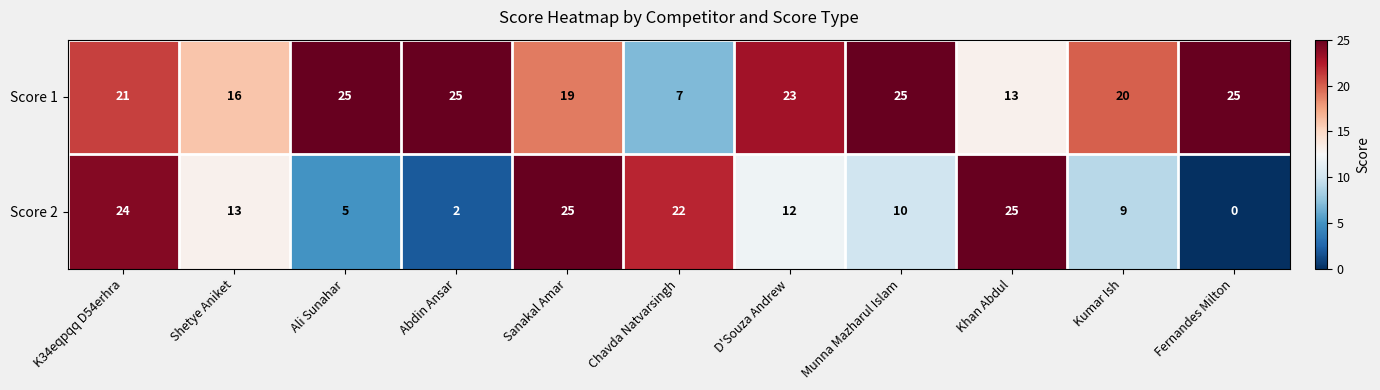

At which category does the chart reach its minimum across all series?

Fernandes Milton